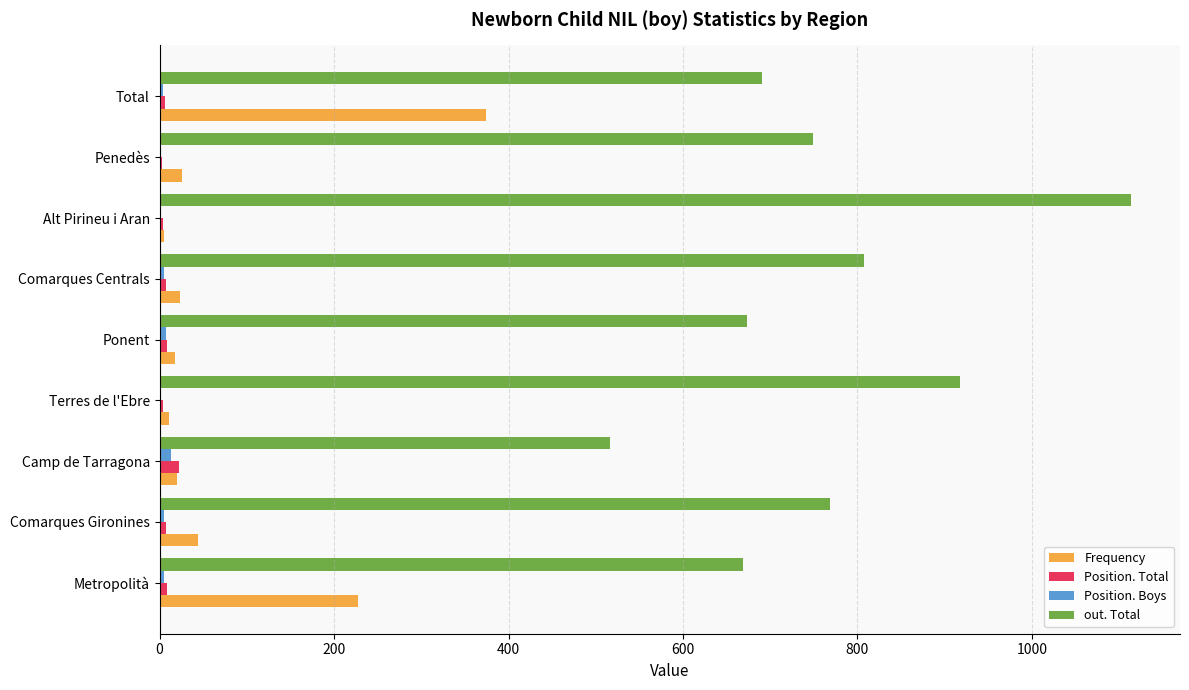

Which series has the largest total across all categories?

out. Total